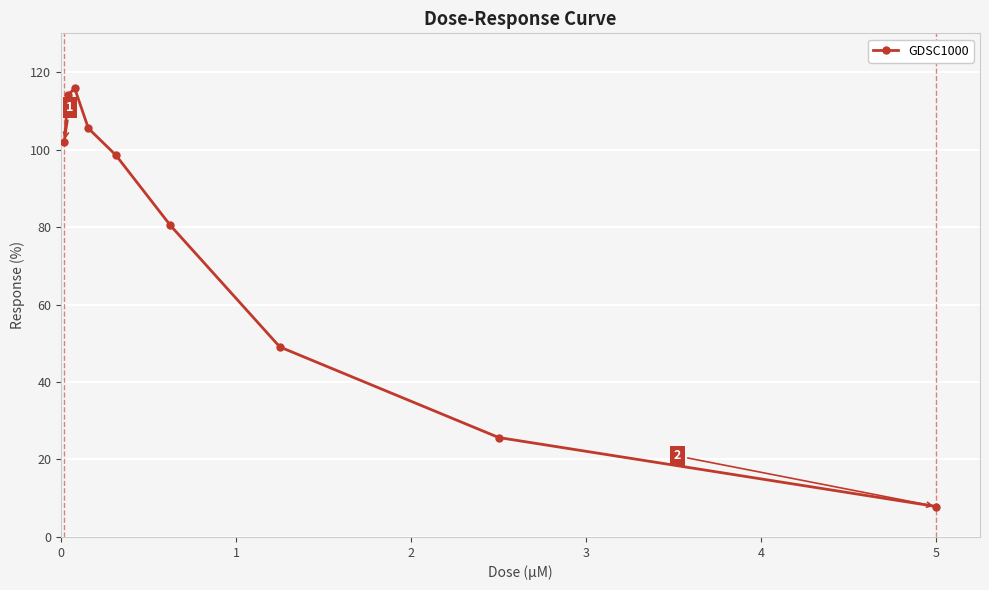

Does the chart have visible grid lines?

Yes